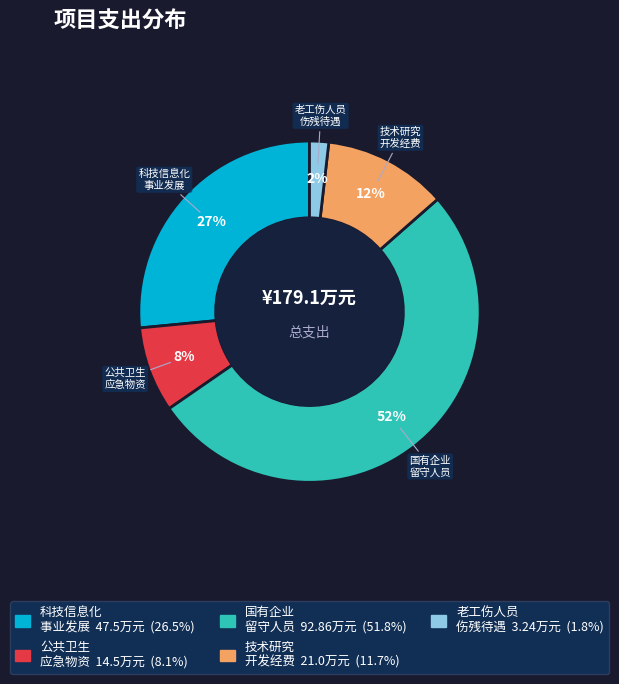

Is there a majority slice in this chart?

Yes